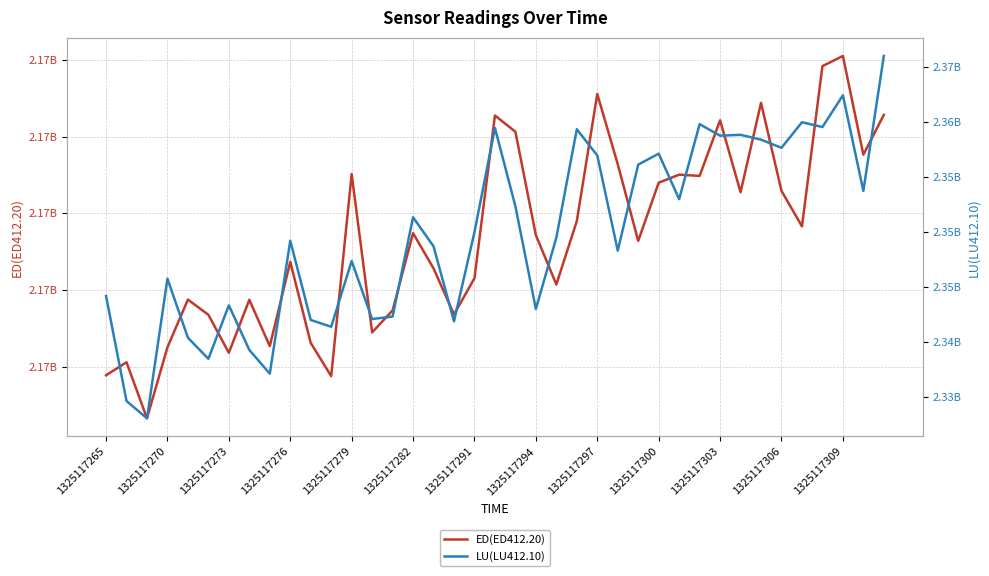

True or false: LU(LU412.10) and ED(ED412.20) cross at least once.

False